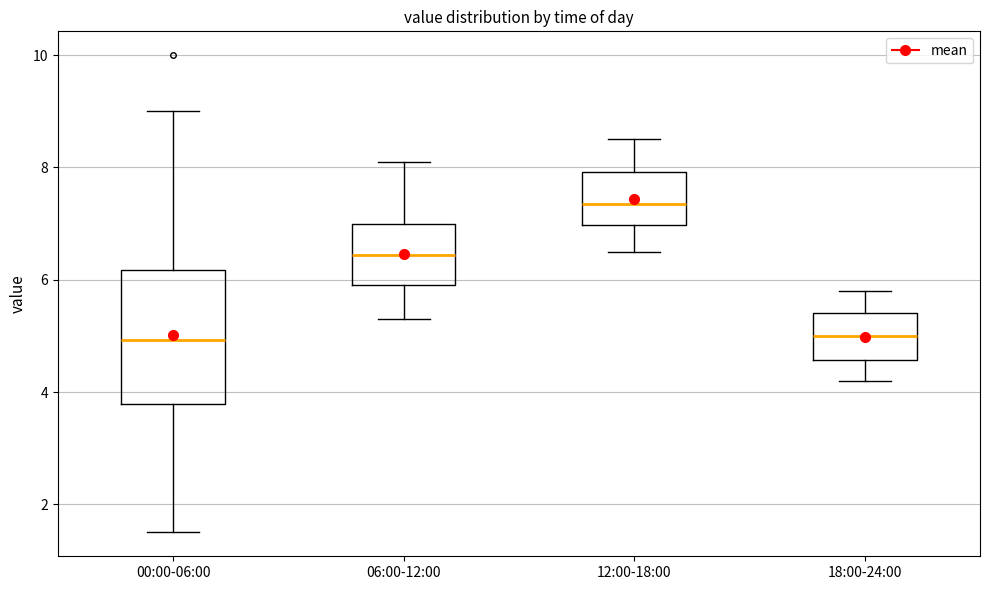

Where is the lower edge of the box for 18:00-24:00 on the y-axis? The values are not printed on the chart, so give them approximately, as read against the axis.

4.6